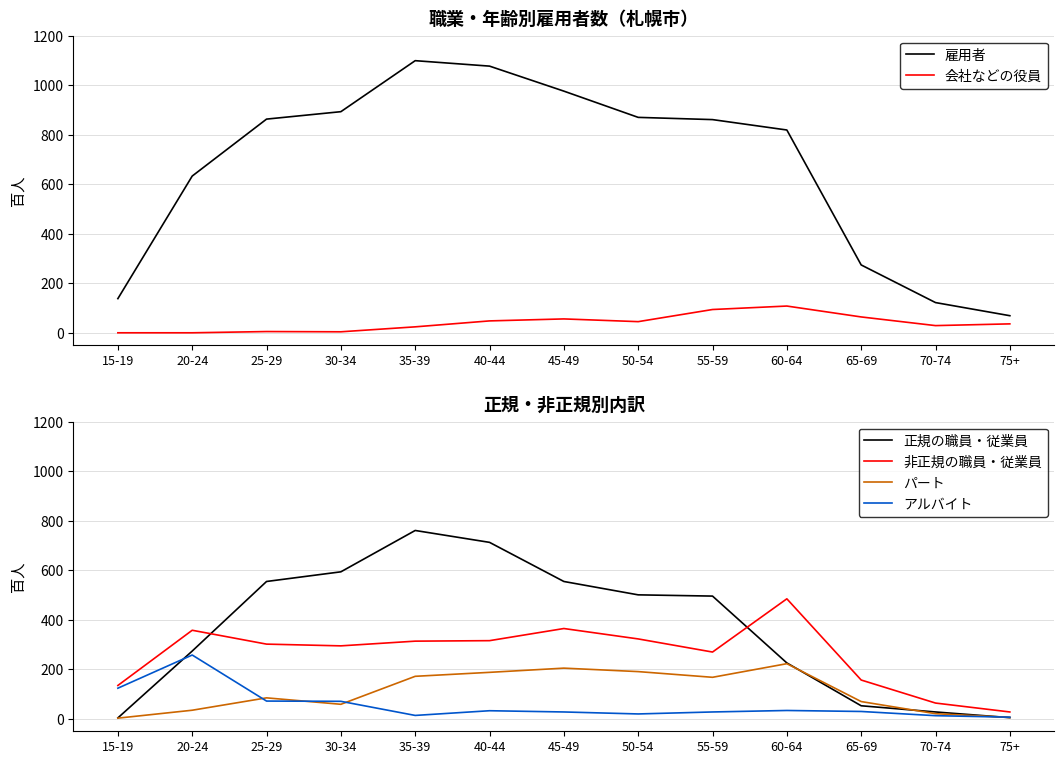

How many lines are shown in the chart?

6